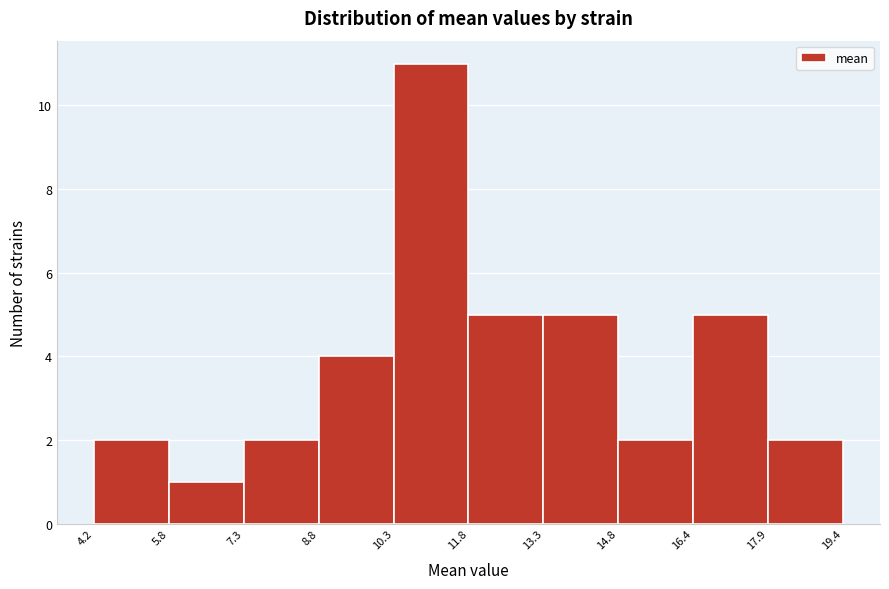

Which range on the x-axis has the tallest bar?

10.3 to 11.8